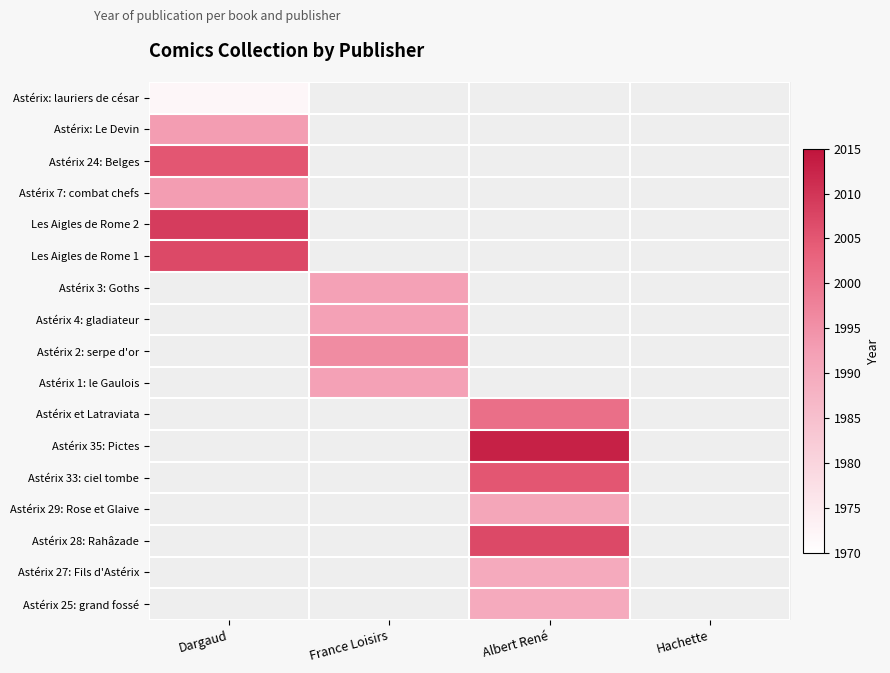

How many categories are shown in the chart?

4